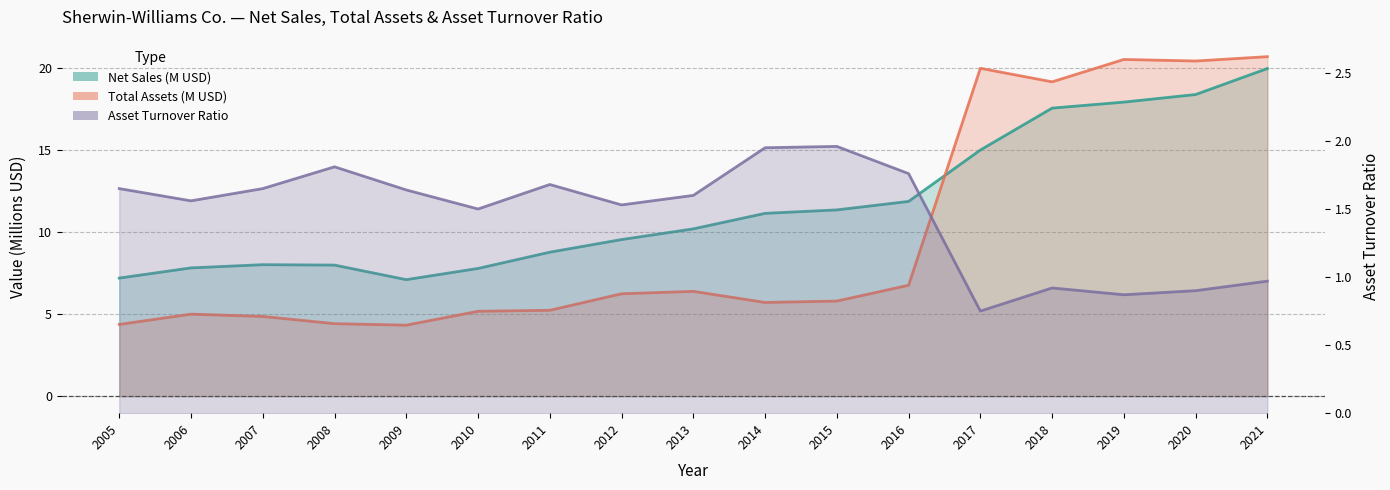

True or false: Net Sales and Asset Turnover Ratio intersect in this chart.

False